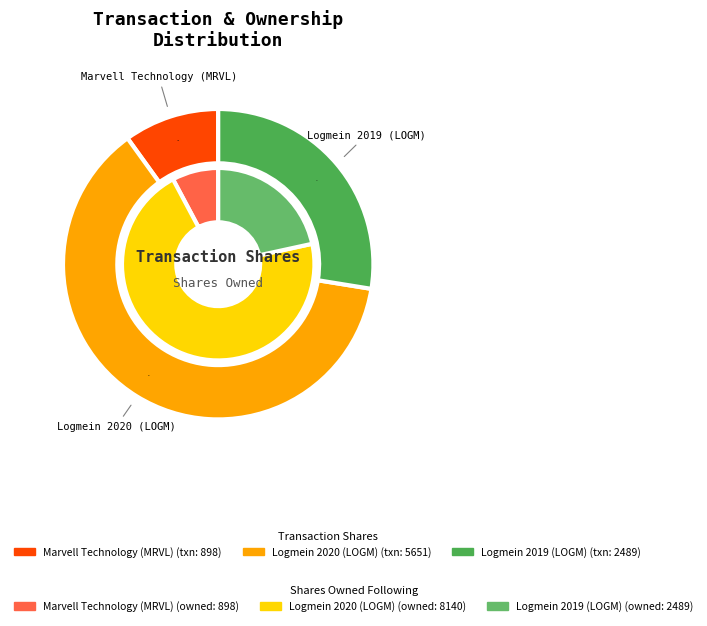

To the nearest percent, what is the combined percentage of Logmein 2020 (LOGM) and Logmein 2019 (LOGM)?

90%